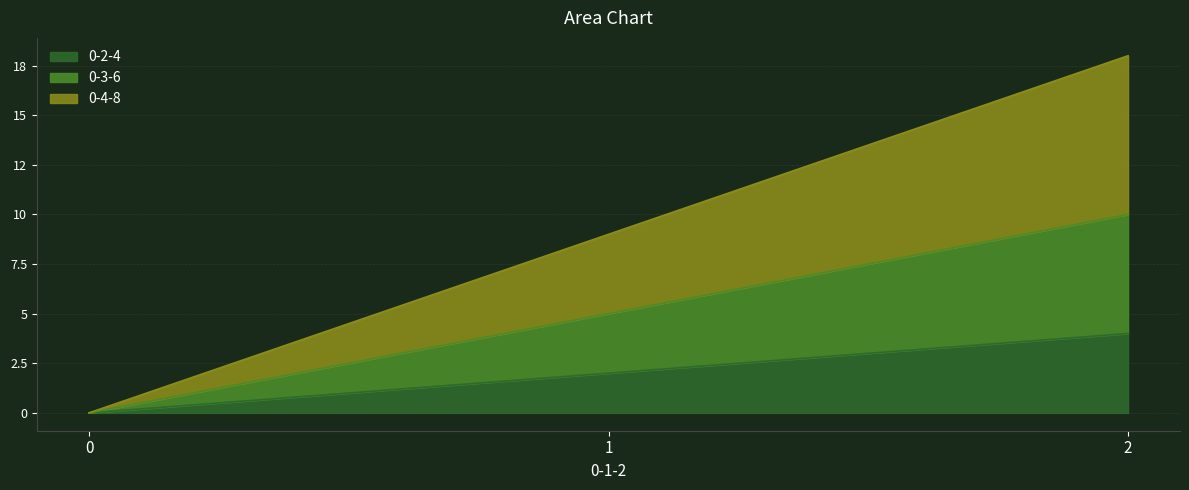

Rank the categories by 0-3-6 value from lowest to highest.

0, 1, 2